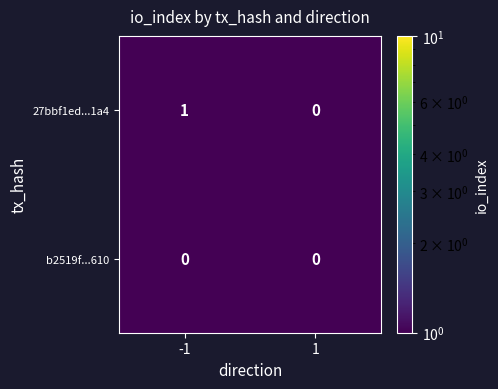

Rank the series by their average value, from lowest to highest.

b2519f...610, 27bbf1ed...1a4